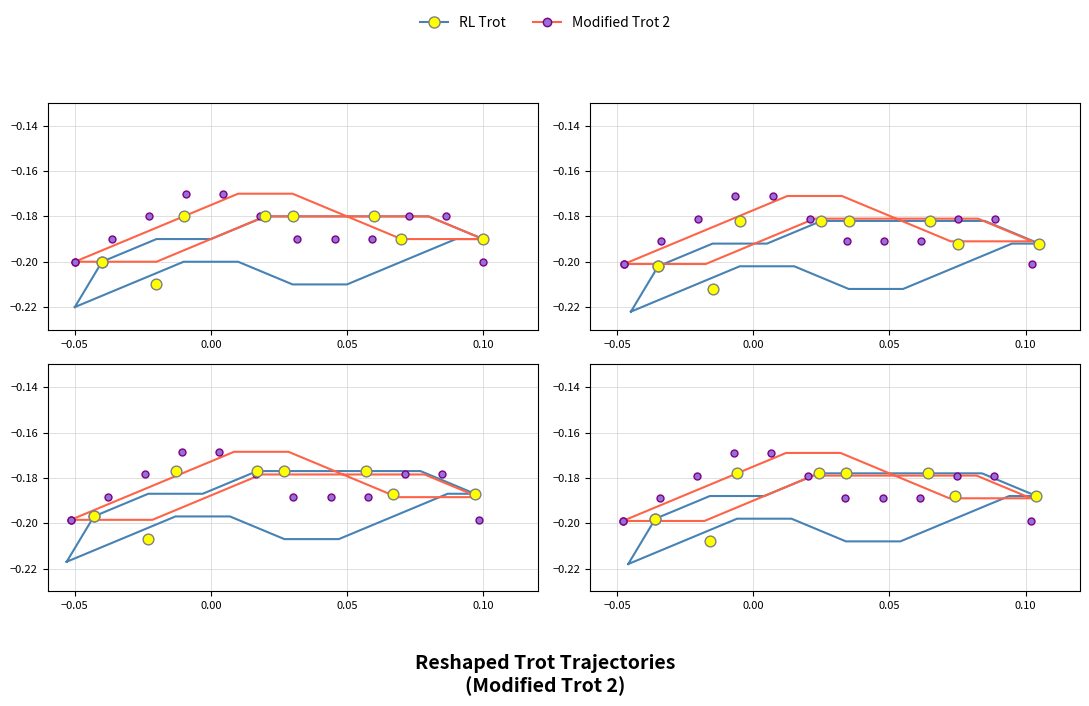

What are all the series names shown in the legend?

RL Trot, Modified Trot 2